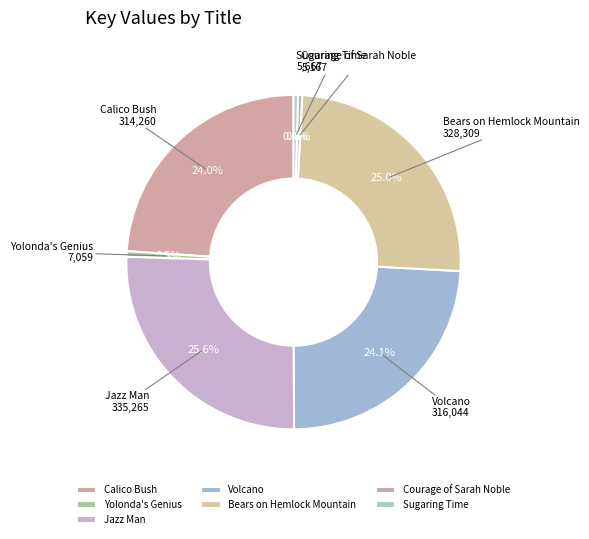

Does any single category account for the majority?

No